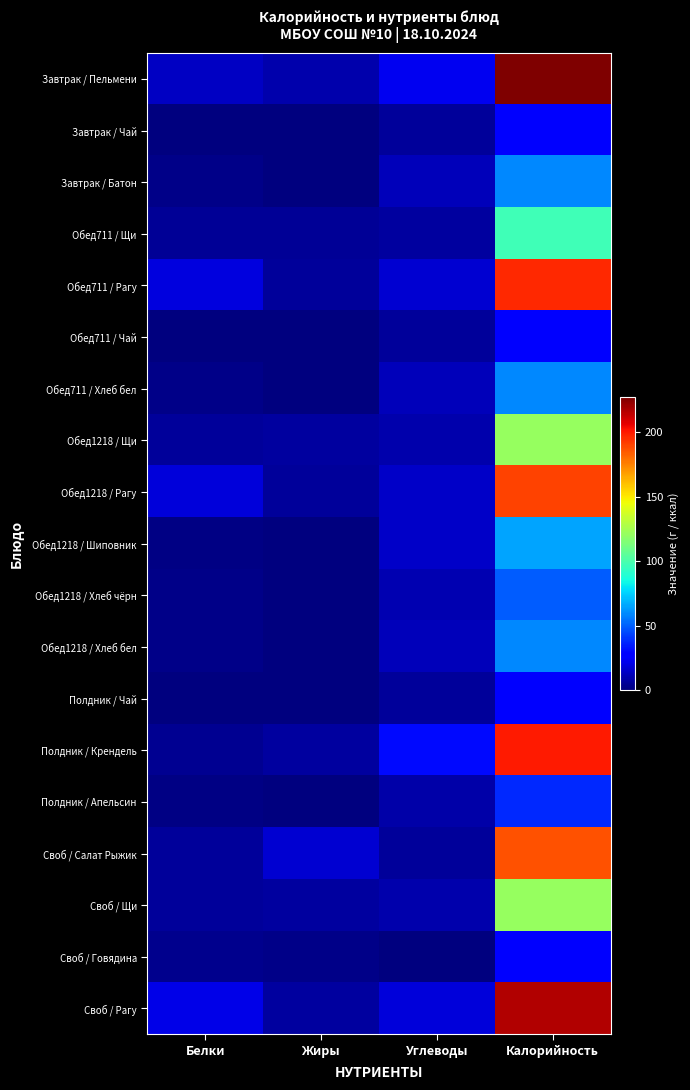

At how many categories does at least one series exceed 7?

4